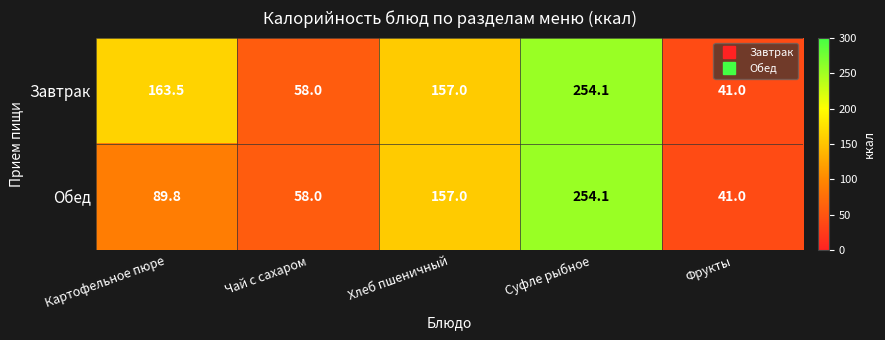

Rank the series by their average value, from highest to lowest.

Завтрак, Обед